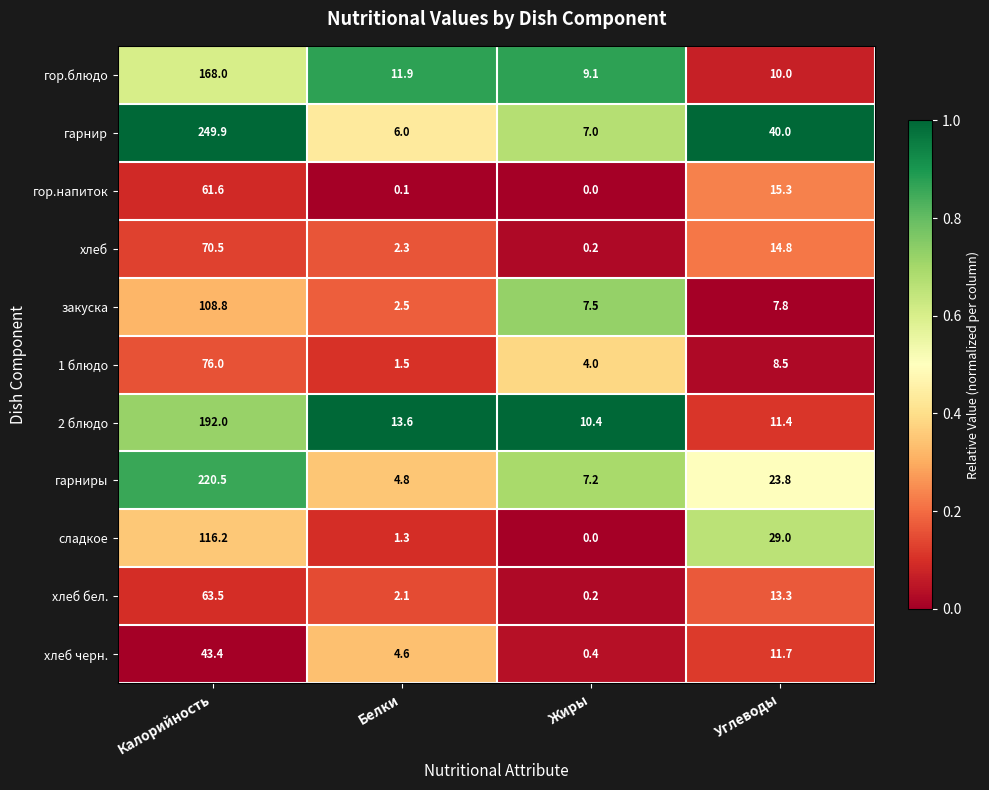

List the series in order of their peak value, lowest first.

хлеб черн., гор.напиток, хлеб бел., хлеб, 1 блюдо, закуска, сладкое, гор.блюдо, 2 блюдо, гарниры, гарнир